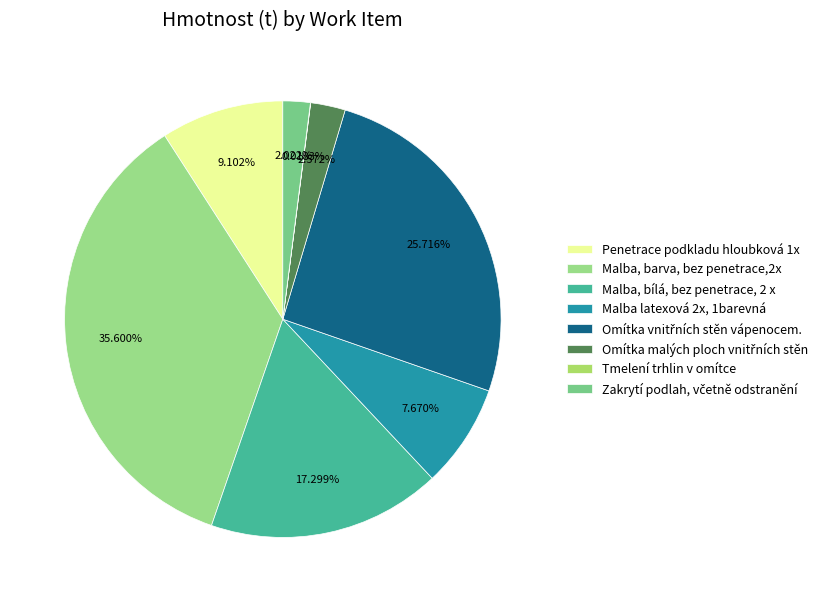

Do Malba latexová 2x, 1barevná and Penetrace podkladu hloubková 1x together represent more than half of the pie?

No